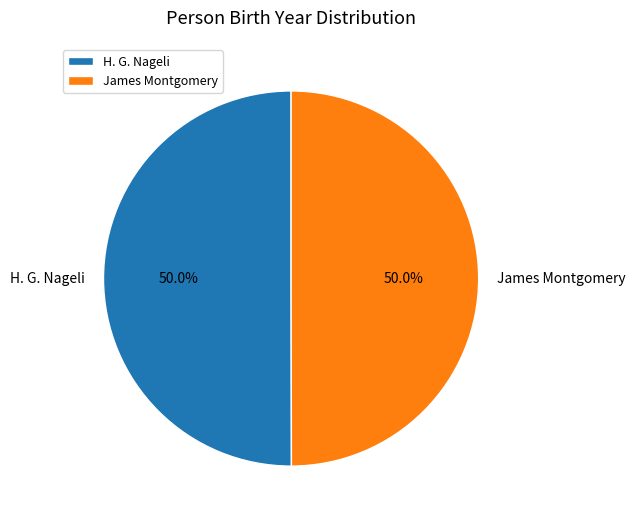

What portion of the pie excludes H. G. Nageli?

50.0%